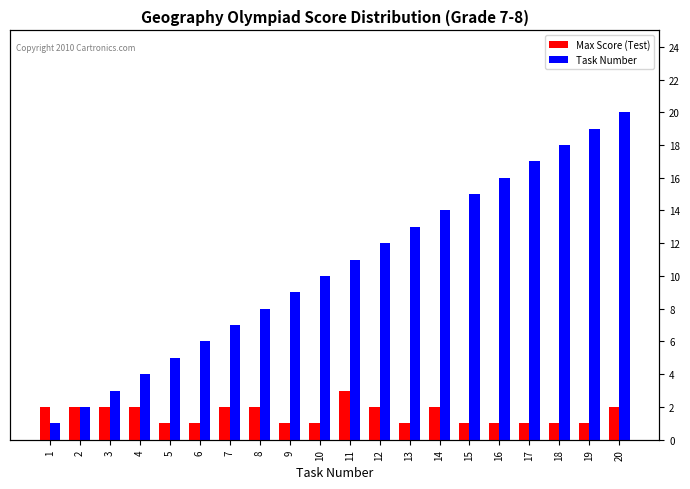

What is the difference between the maximum and minimum values in the Task Number series?

19